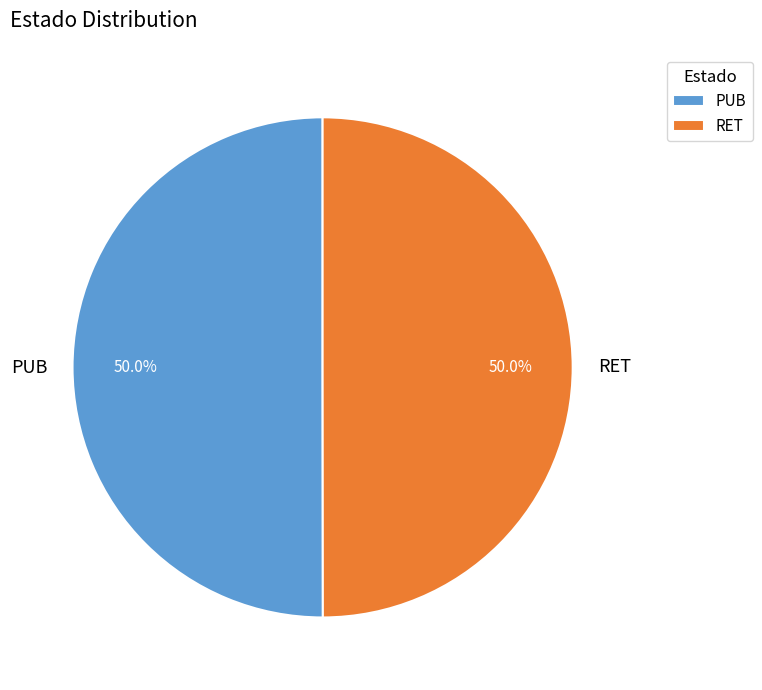

What is the ratio of the value at PUB to the value at RET?

1.0